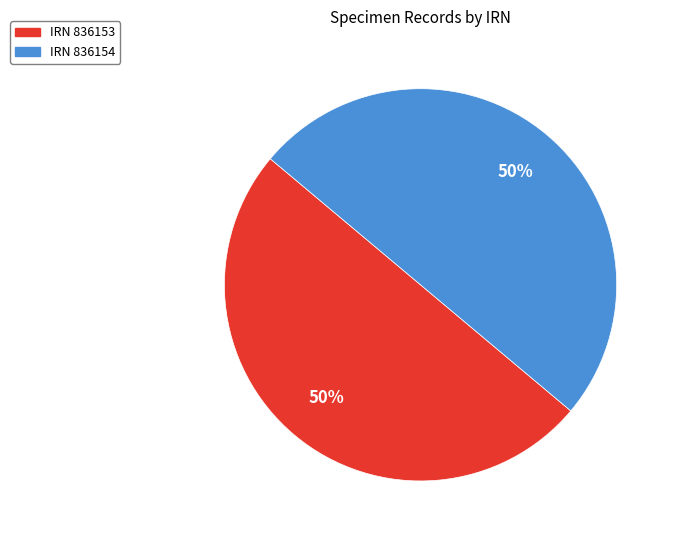

To the nearest percent, what is the average slice percentage?

50%